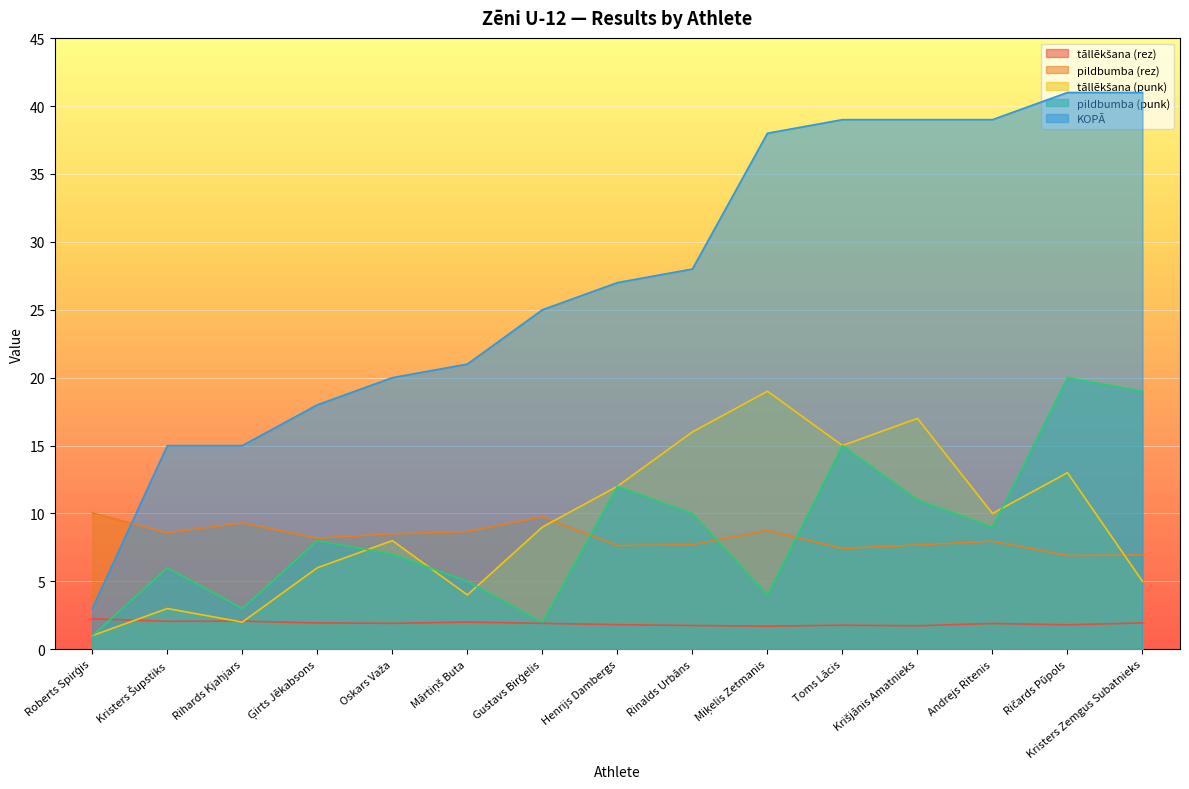

Rank the series by their maximum value, from highest to lowest.

KOPĀ, pildbumba (punk), tāllēkšana (punk), pildbumba (rez), tāllēkšana (rez)